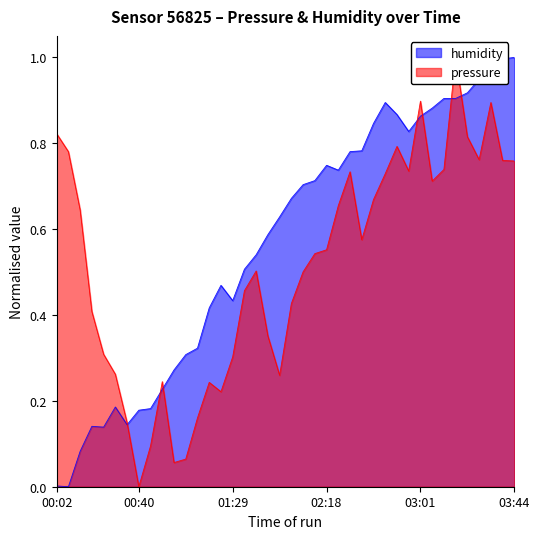

What is the label of the 12th point from the left?

01:02